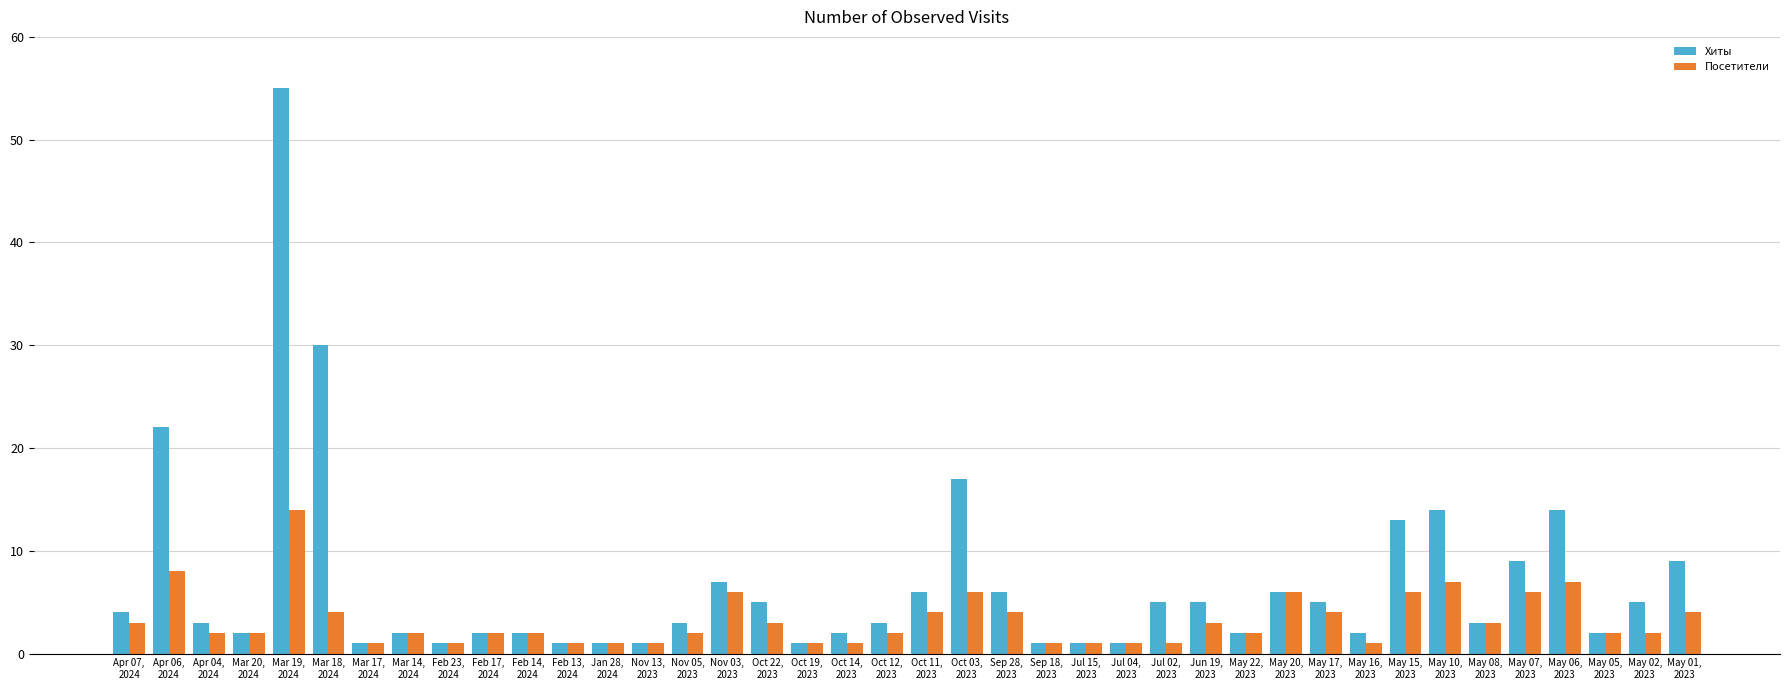

What is the difference between the second highest and minimum values in the Хиты series?

29